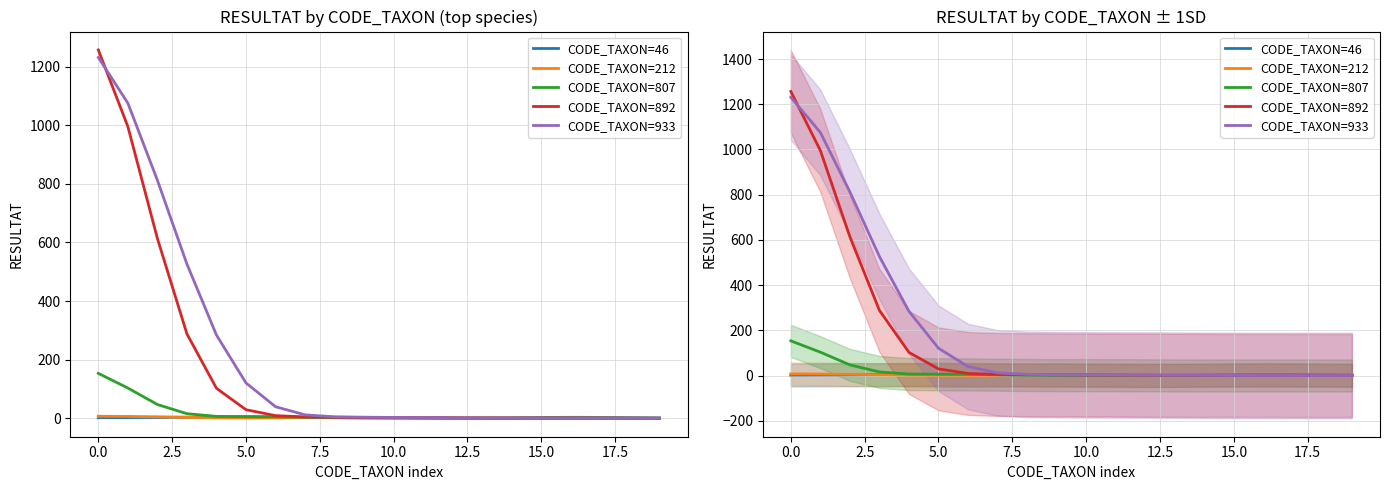

What is the difference between the CODE_TAXON=807 values at 2.5 and 10.0?

41.5